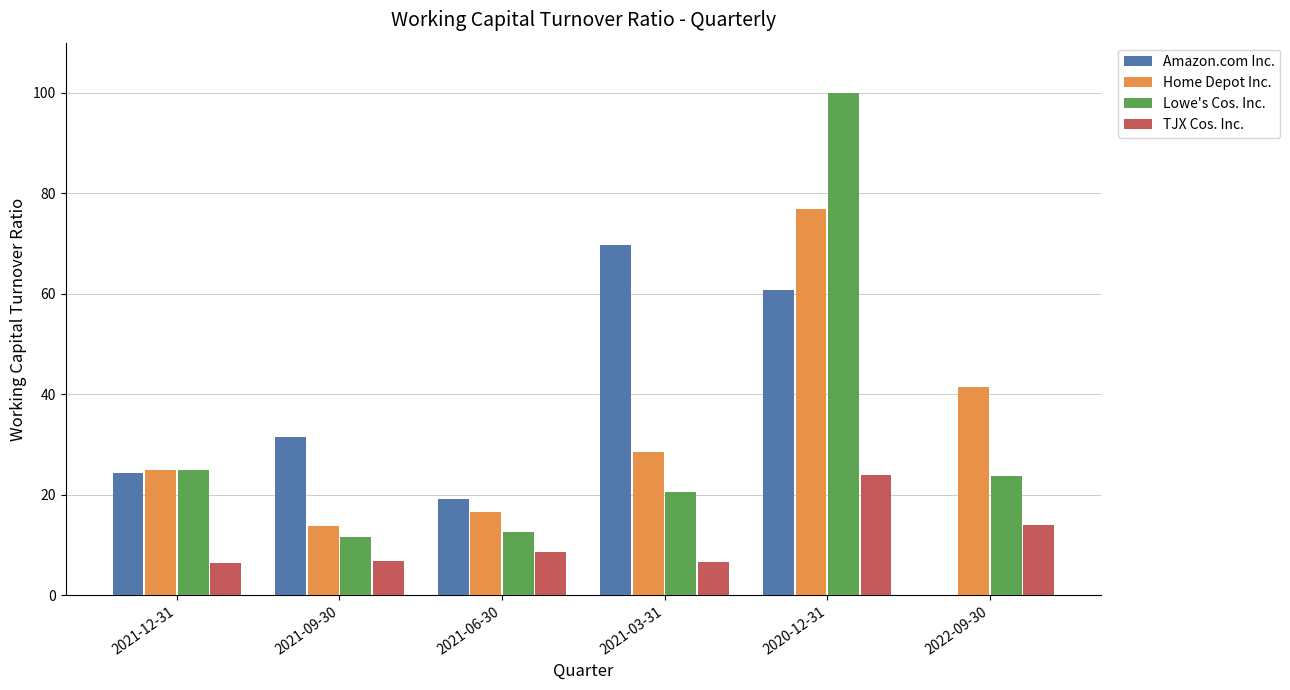

At which label does TJX Cos. Inc. first exceed 8?

2021-06-30